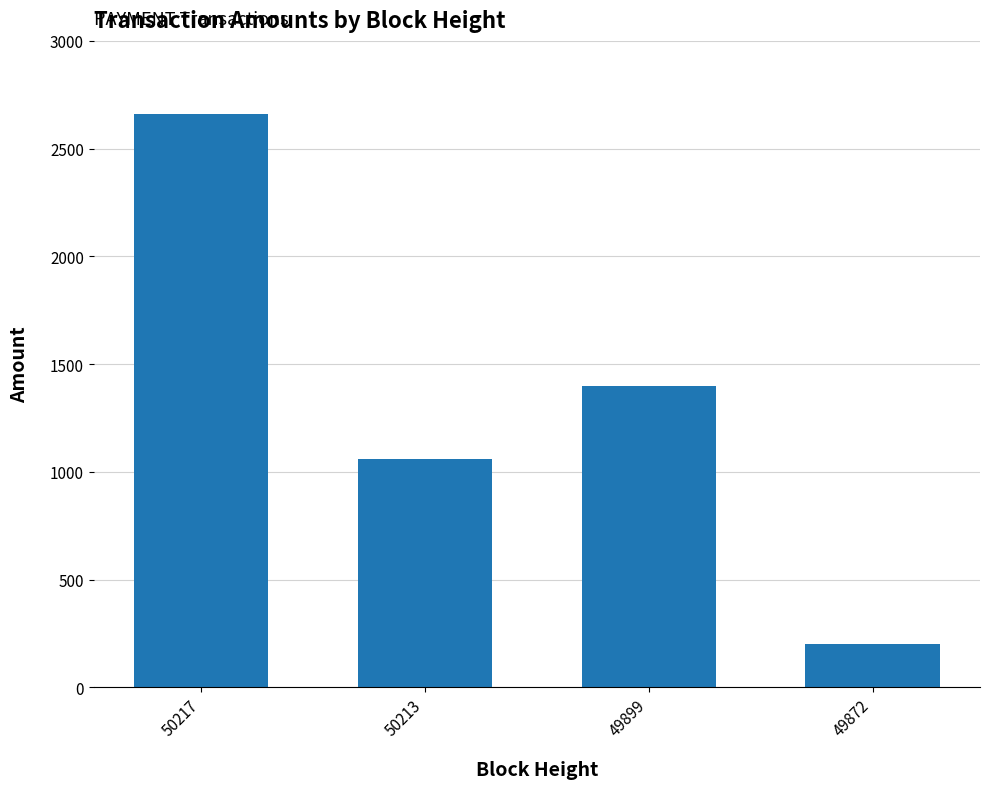

Which label corresponds to the largest value in the chart?

50217